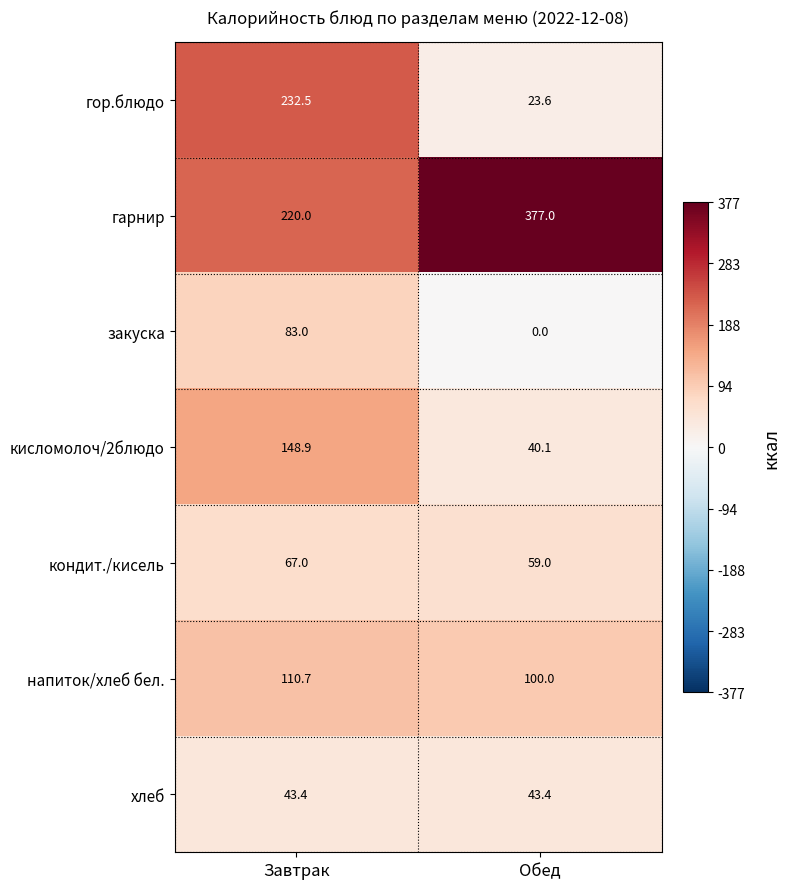

At which label is напиток/хлеб бел. closest to 105?

Обед